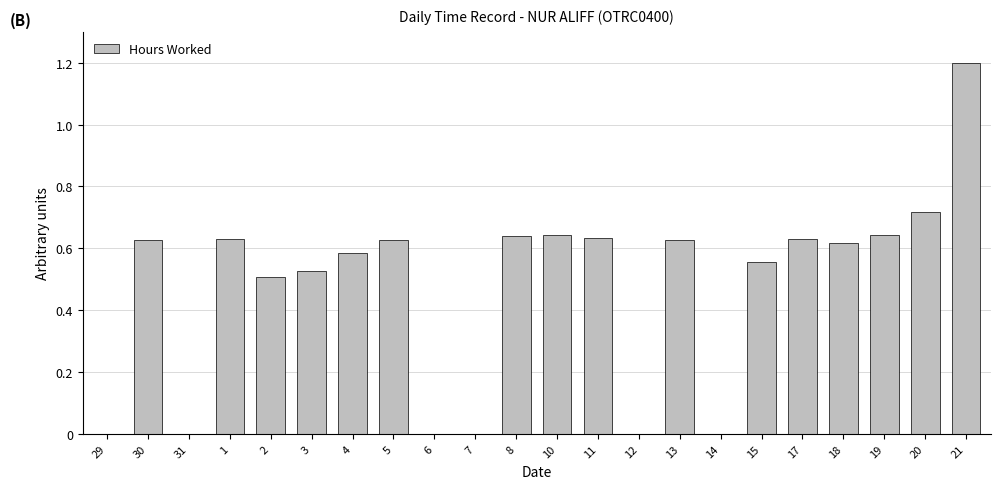

Which has a higher value, 20 or 12?

20